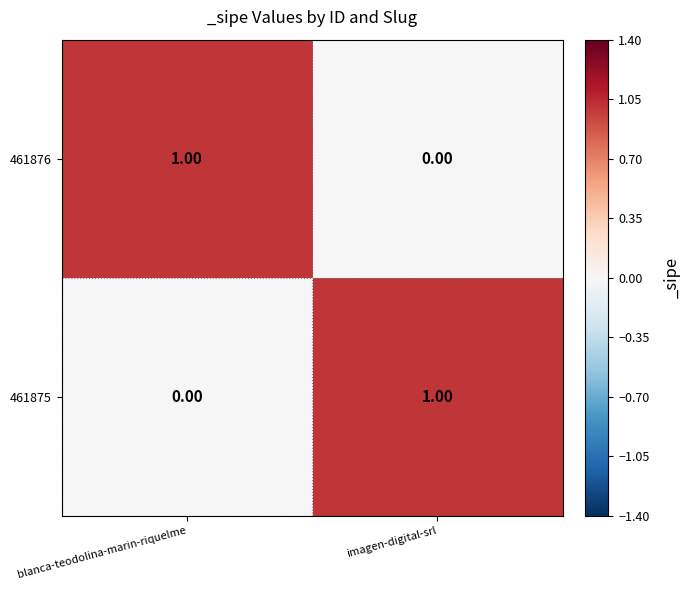

How many values in the 461876 series are below 1?

1